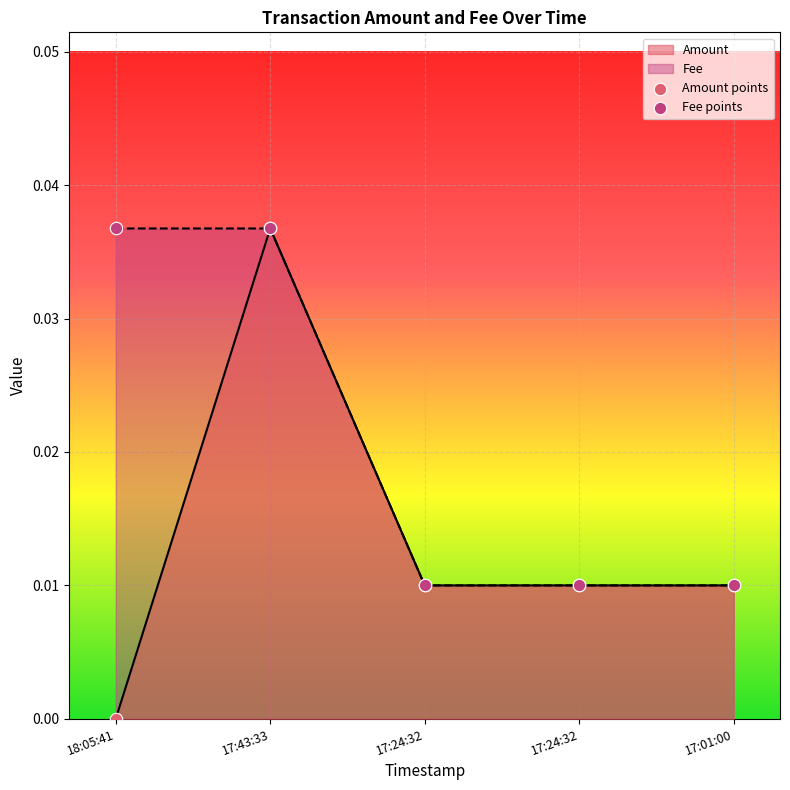

At how many categories does at least one series exceed 0?

5